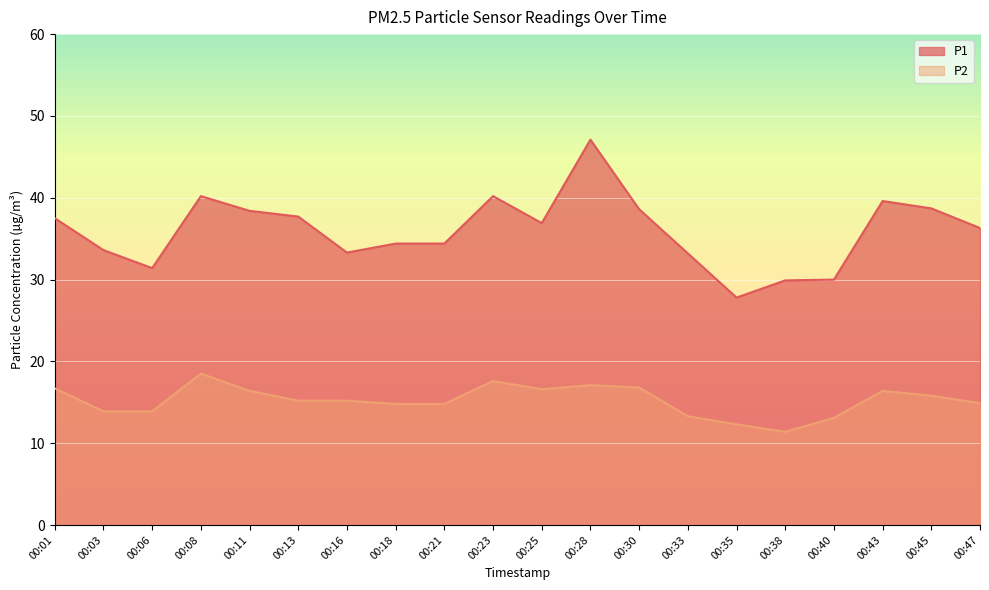

At 00:35, list the series in order from smallest to largest.

P2, P1